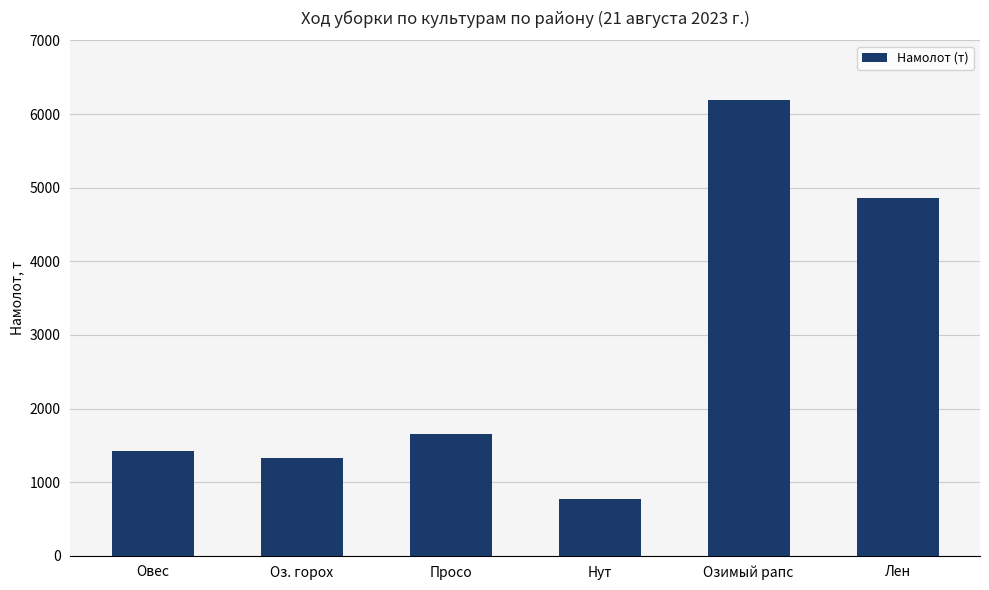

What is the smallest value displayed?

772.3